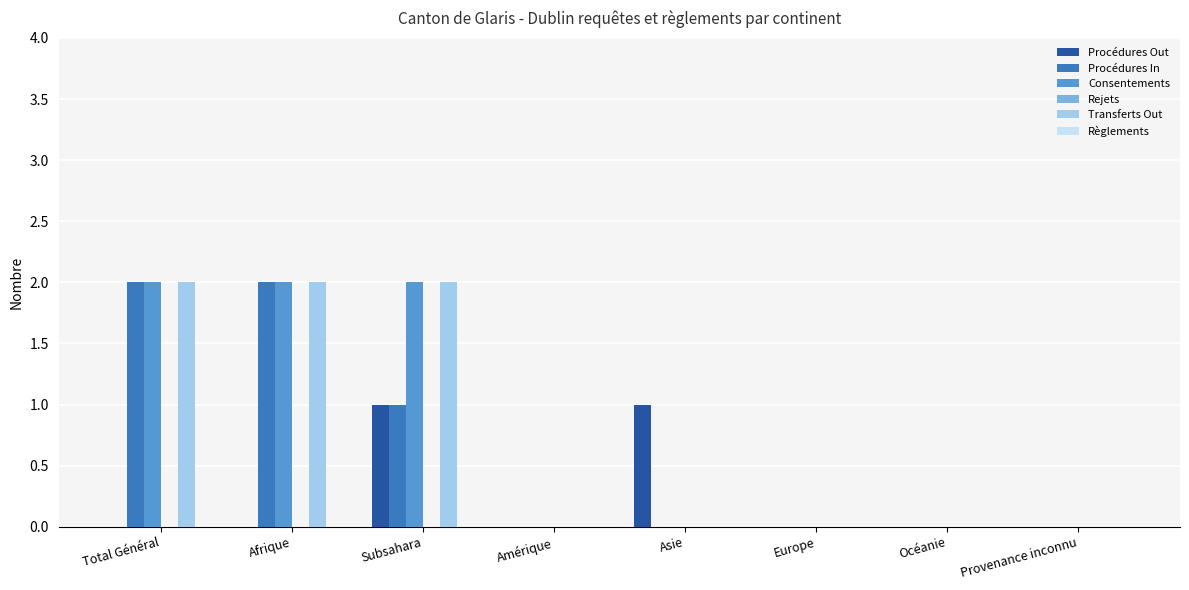

What is the sum of all Transferts Out values?

6